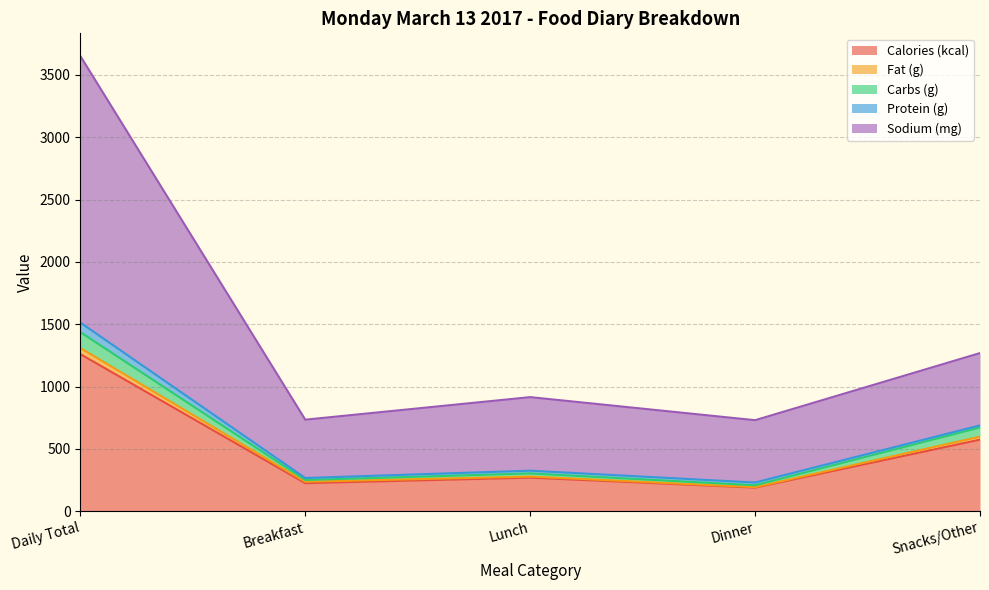

Does the chart display data point markers on the line(s)?

No